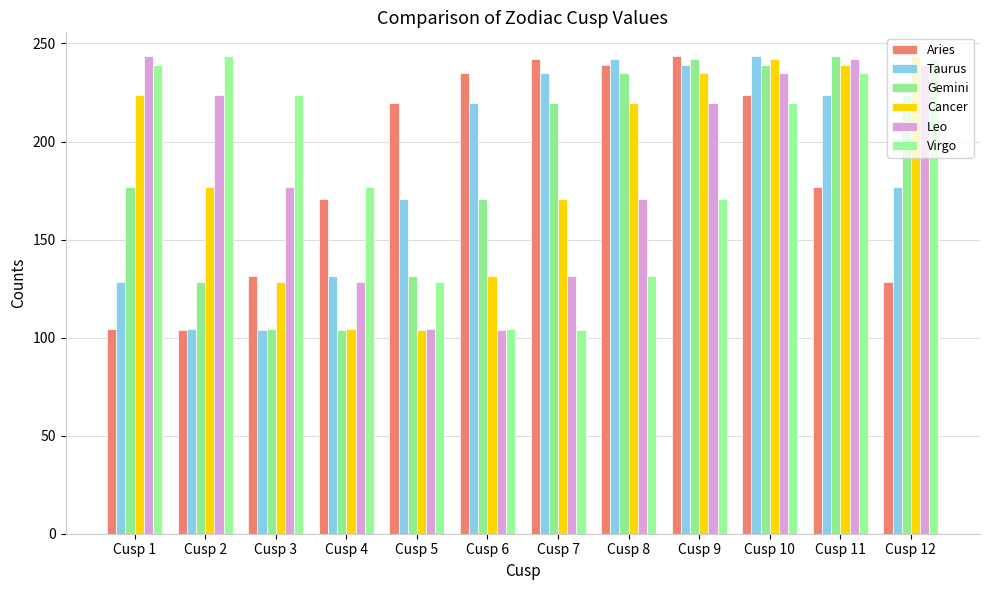

How many bars are there in total?

72